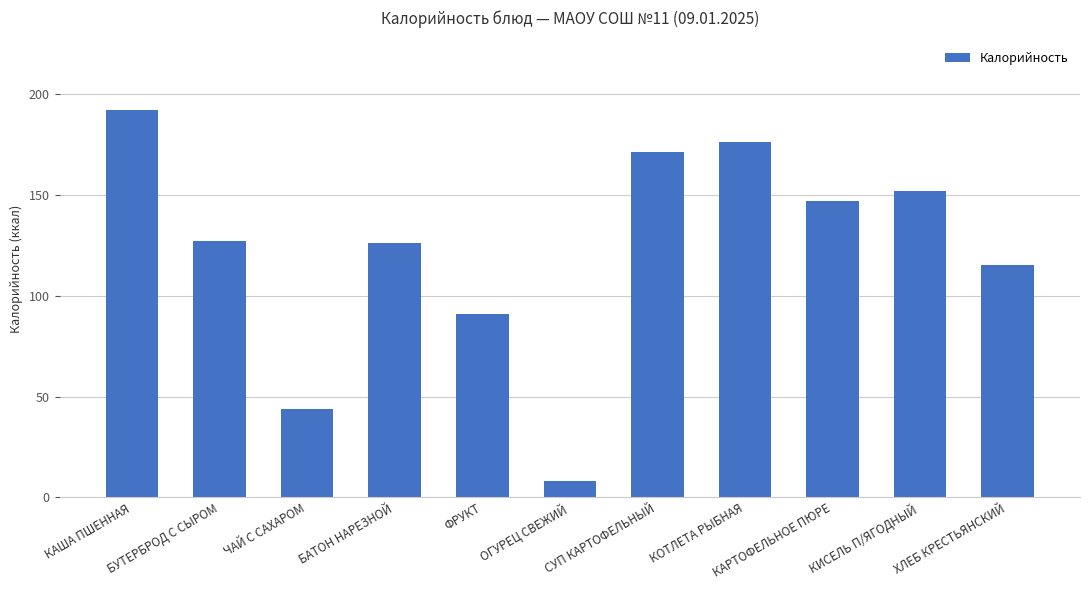

What is the smallest value displayed?

8